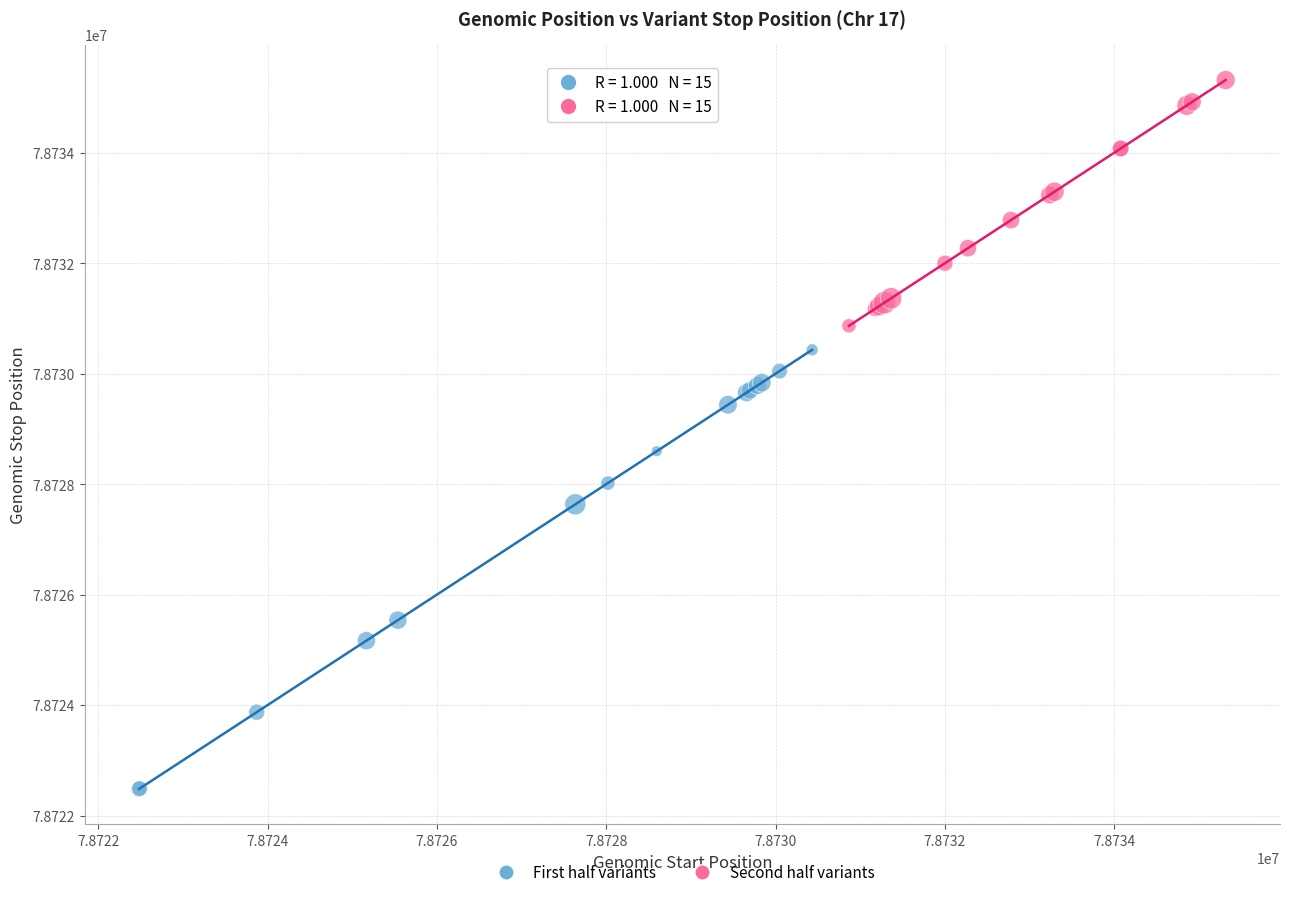

What are all the series names shown in the legend?

First half variants, Second half variants